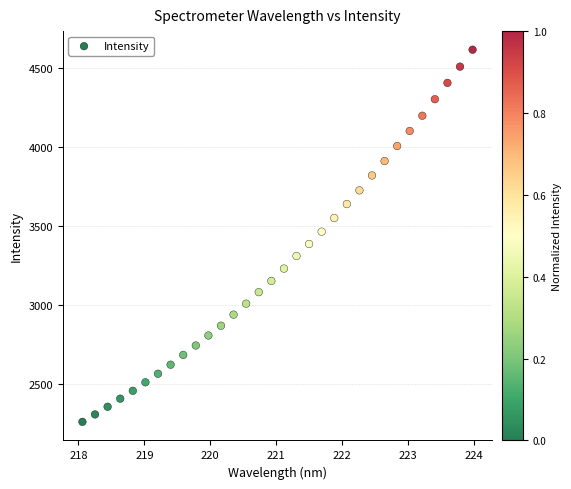

What is the range of Y values (max minus min)?

2352.7